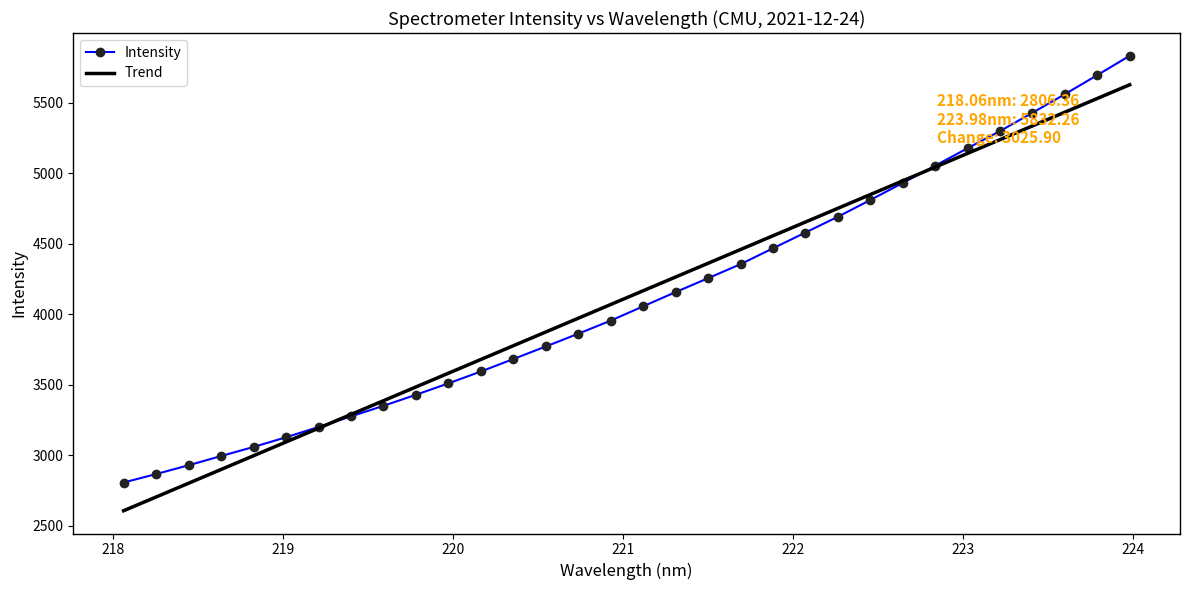

List the series in order of their peak value, lowest first.

Trend, Intensity